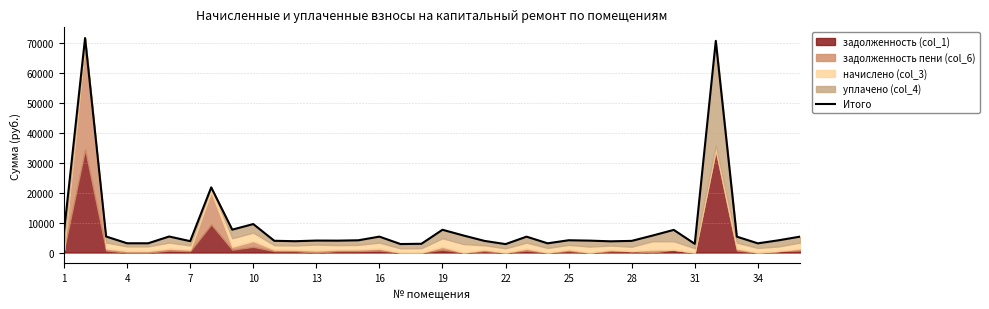

The value at 13 is 4001.9. True or false?

True